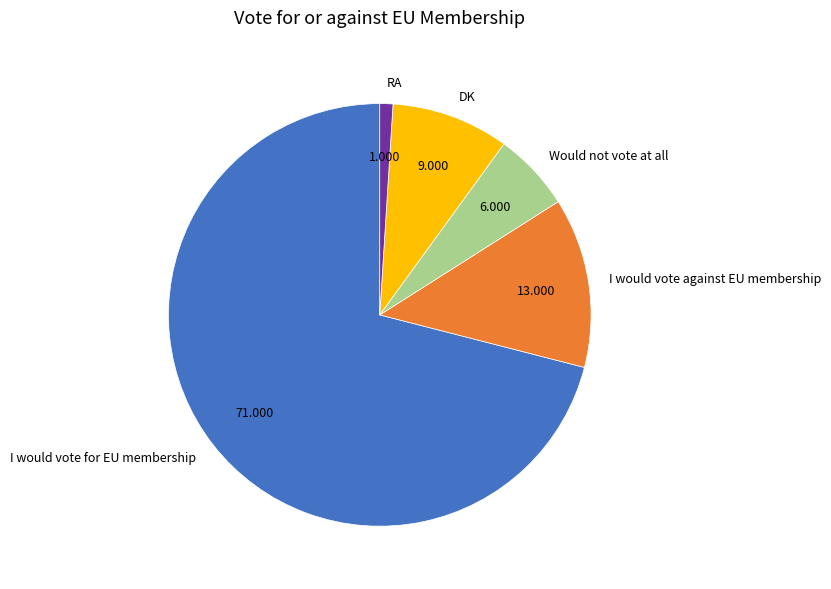

Does DK represent more than half of the total?

No